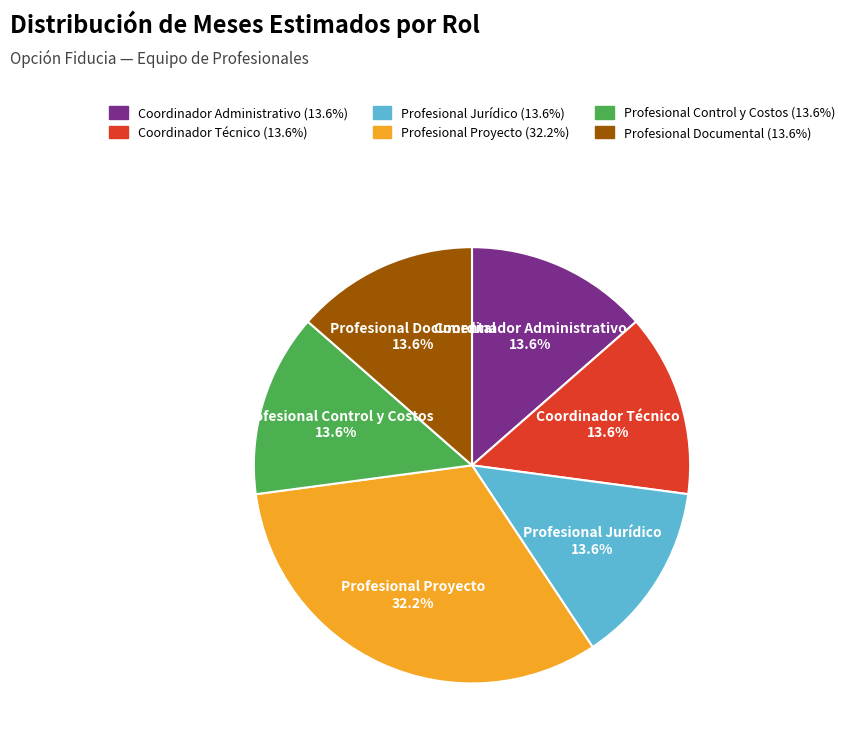

True or false: Profesional Proyecto accounts for 18% of the total.

False